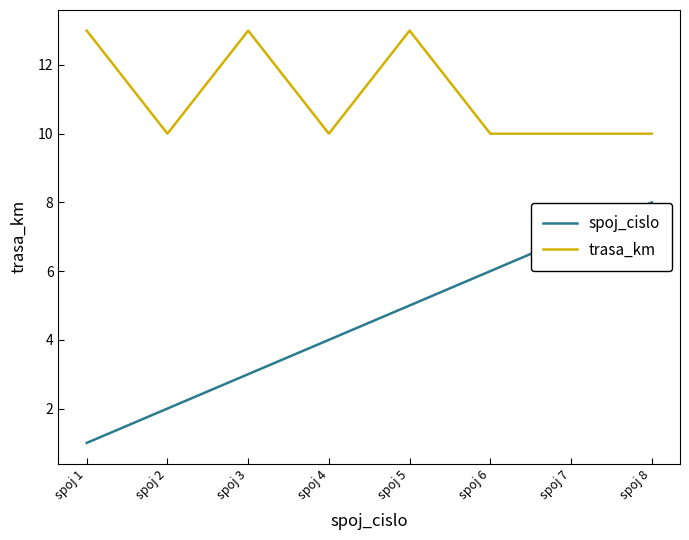

True or false: trasa_km and spoj_cislo cross at least once.

False